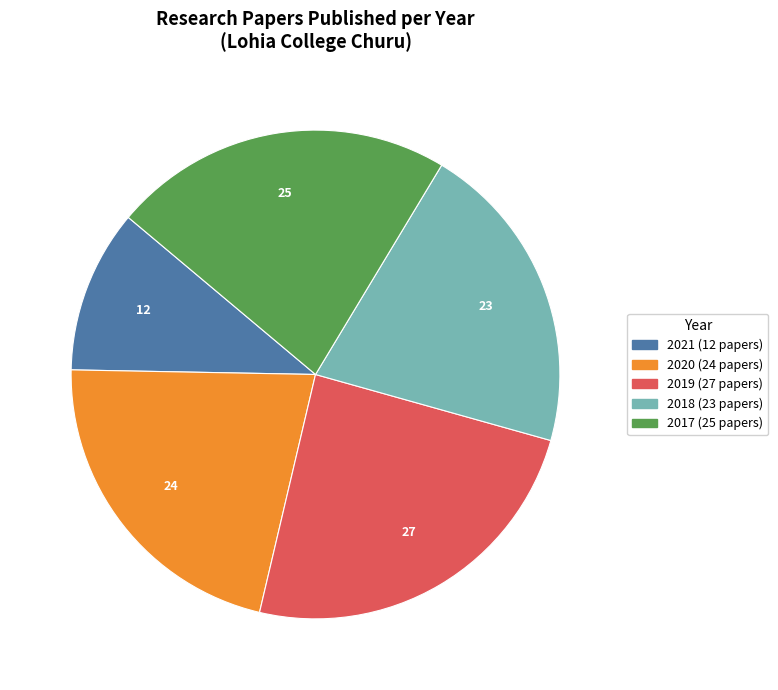

Is 2017 the majority of the pie?

No